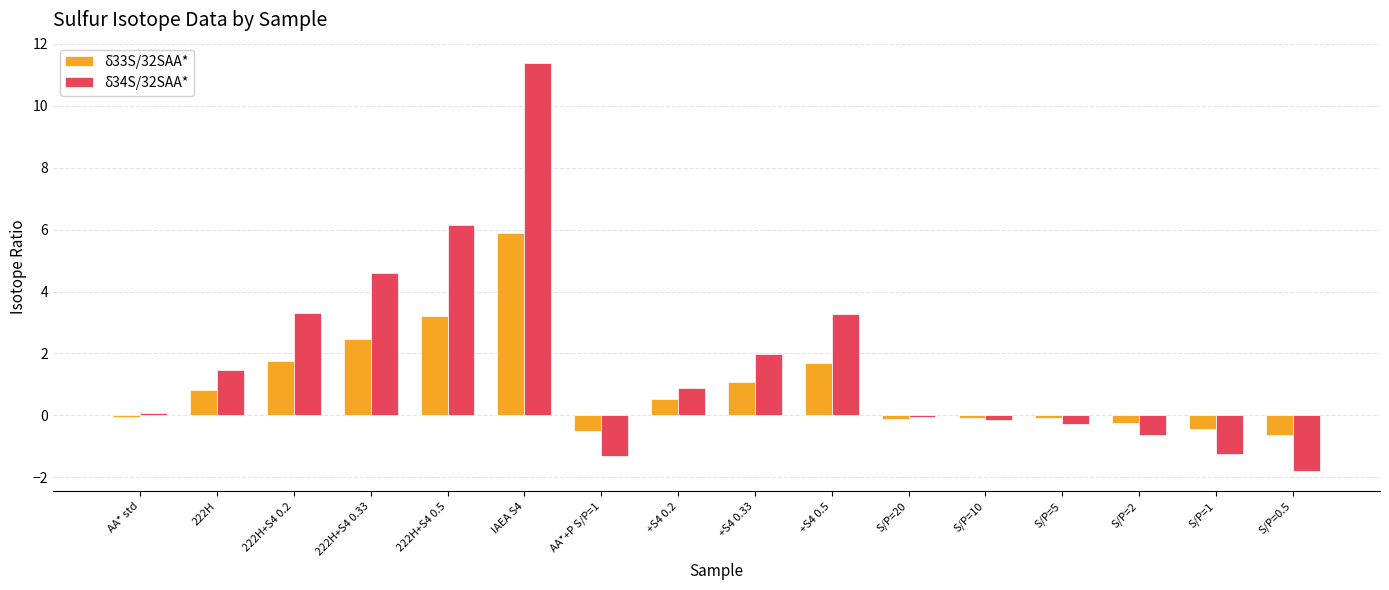

Which series has the largest total across all categories?

δ34S/32SAA*